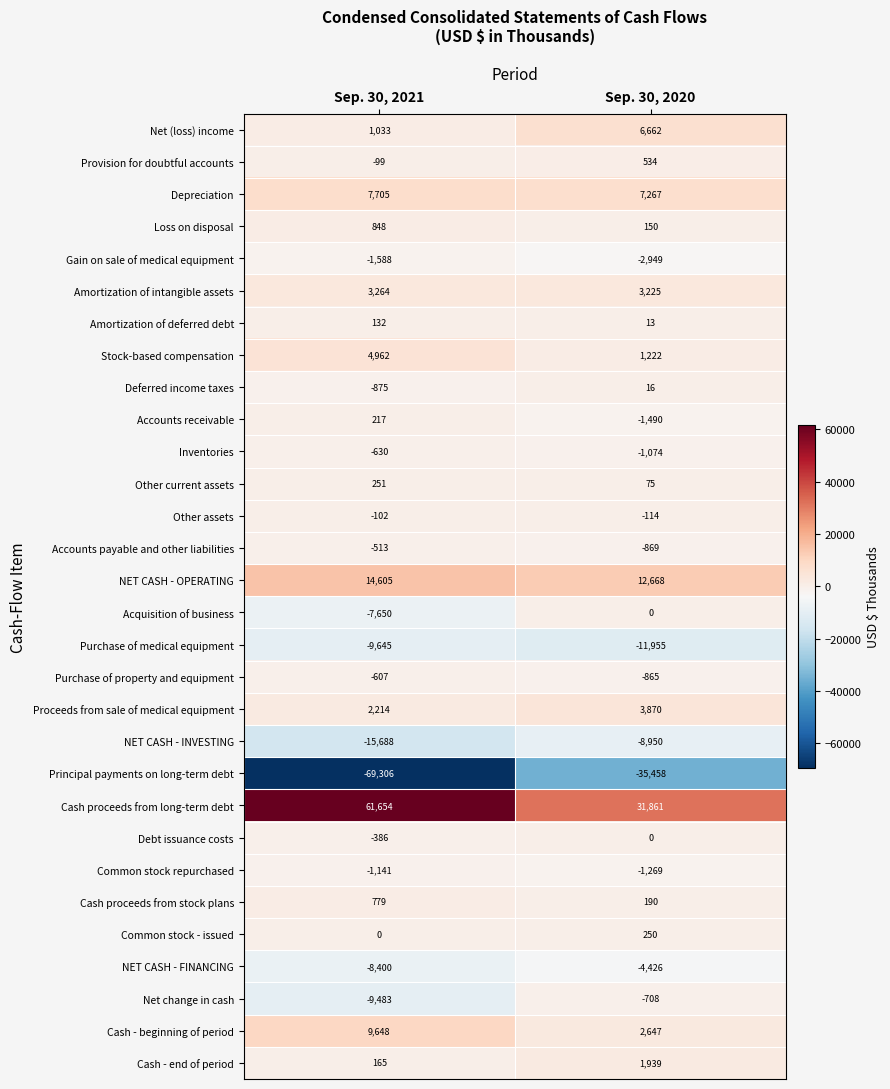

The value of Other current assets at Sep. 30, 2021 is 373. True or false?

False